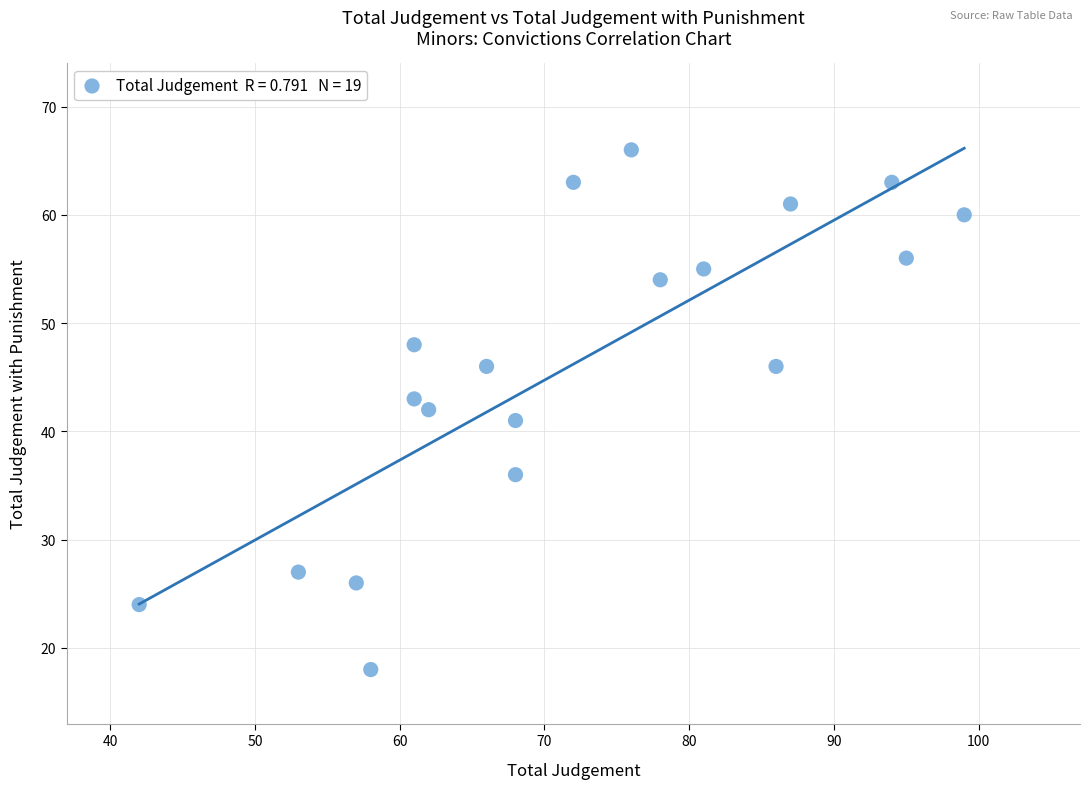

What is the range of Y values (max minus min)?

48